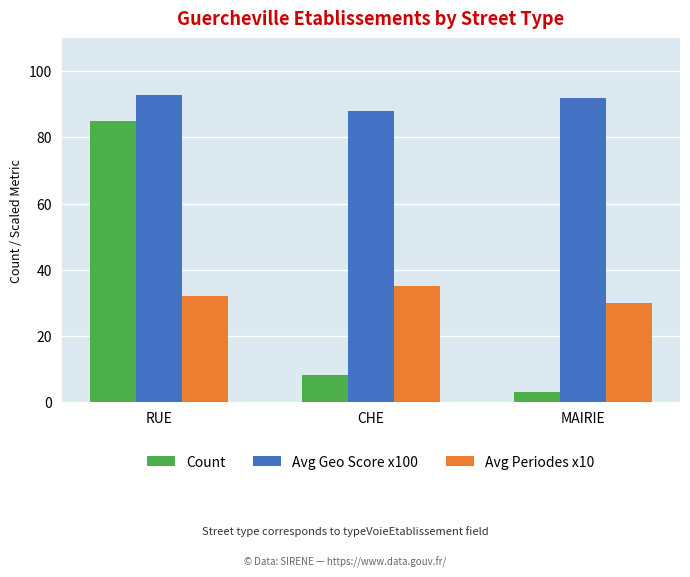

What is the smallest value displayed?

3